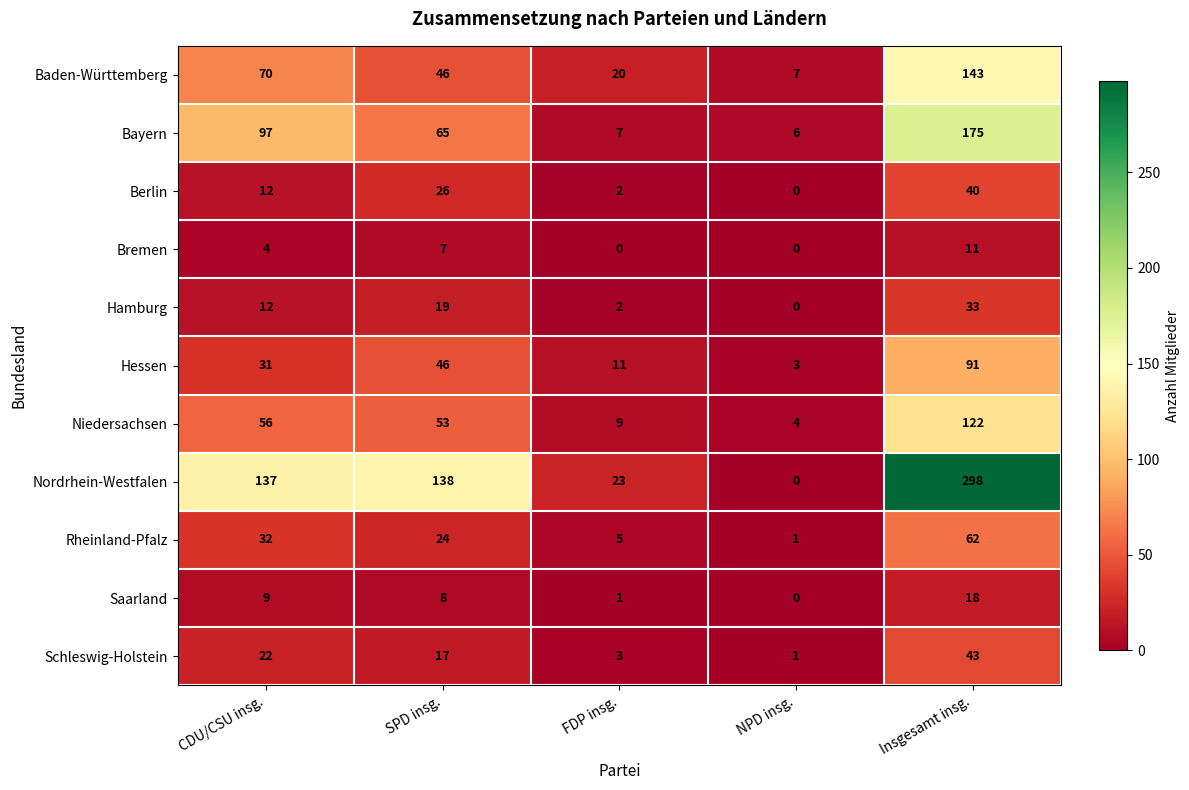

Rank the series by their maximum value, from lowest to highest.

Bremen, Saarland, Hamburg, Berlin, Schleswig-Holstein, Rheinland-Pfalz, Hessen, Niedersachsen, Baden-Württemberg, Bayern, Nordrhein-Westfalen